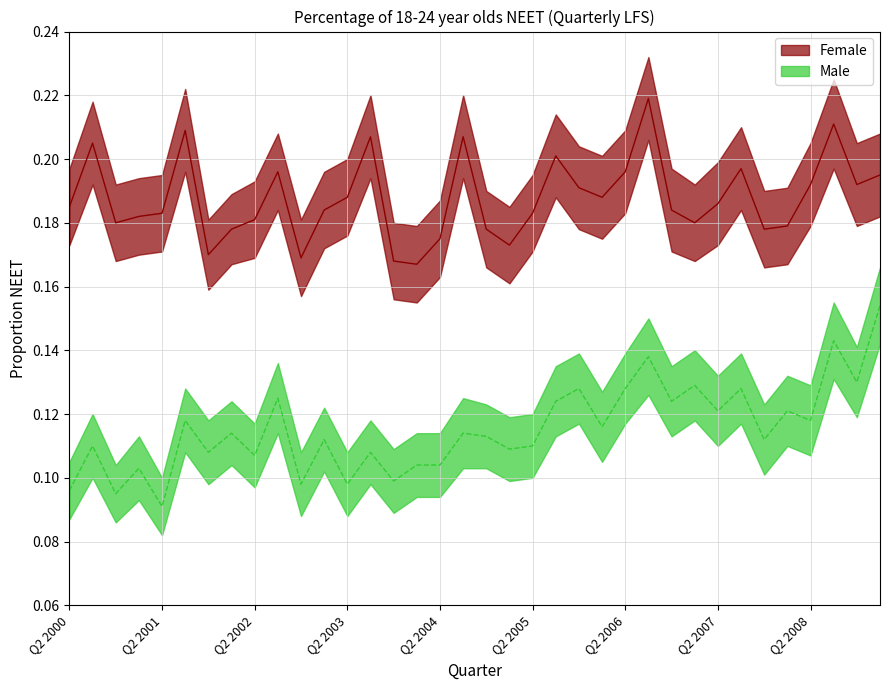

Rank the categories by Male value from highest to lowest.

Q1 2009, Q3 2008, Q3 2006, Q4 2008, Q1 2007, Q4 2005, Q2 2006, Q3 2007, Q3 2002, Q3 2005, Q4 2006, Q2 2007, Q1 2008, Q3 2001, Q2 2008, Q1 2006, Q1 2002, Q3 2004, Q4 2004, Q1 2003, Q4 2007, Q3 2000, Q2 2005, Q1 2005, Q4 2001, Q3 2003, Q2 2002, Q1 2004, Q2 2004, Q1 2001, Q4 2003, Q4 2002, Q2 2003, Q2 2000, Q4 2000, Q2 2001